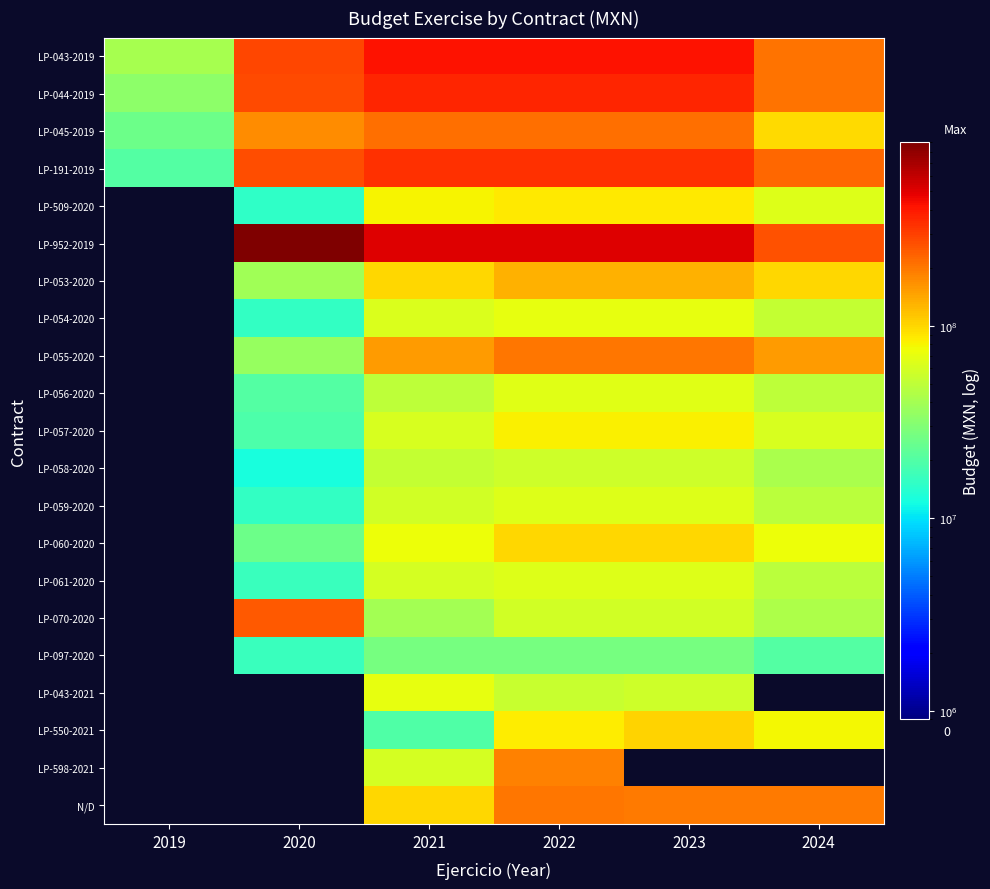

What is the greatest value displayed?

900000000